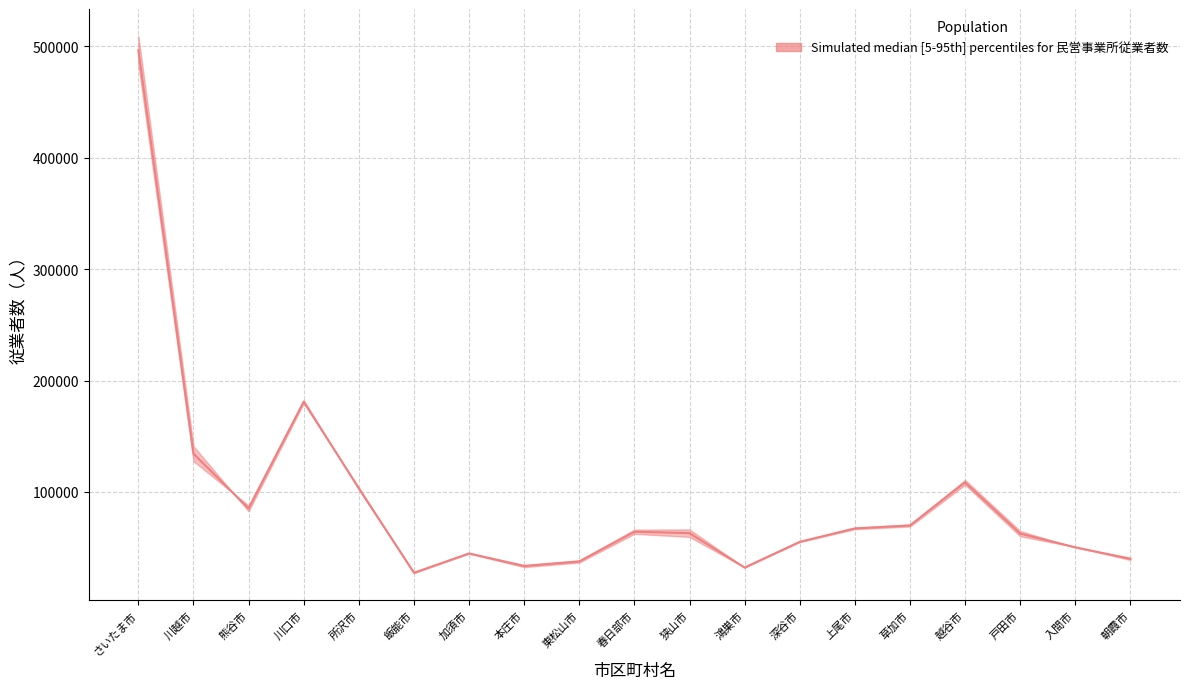

Reading right to left, list all the values displayed in this chart.

39896.0	50264.5	62544.5	108586.5	69831.5	67220.0	55164.5	32106.5	62965.5	64236.5	37545.5	33438.5	44758.0	27390.0	103158.0	181011.5	85152.5	134302.5	496519.0